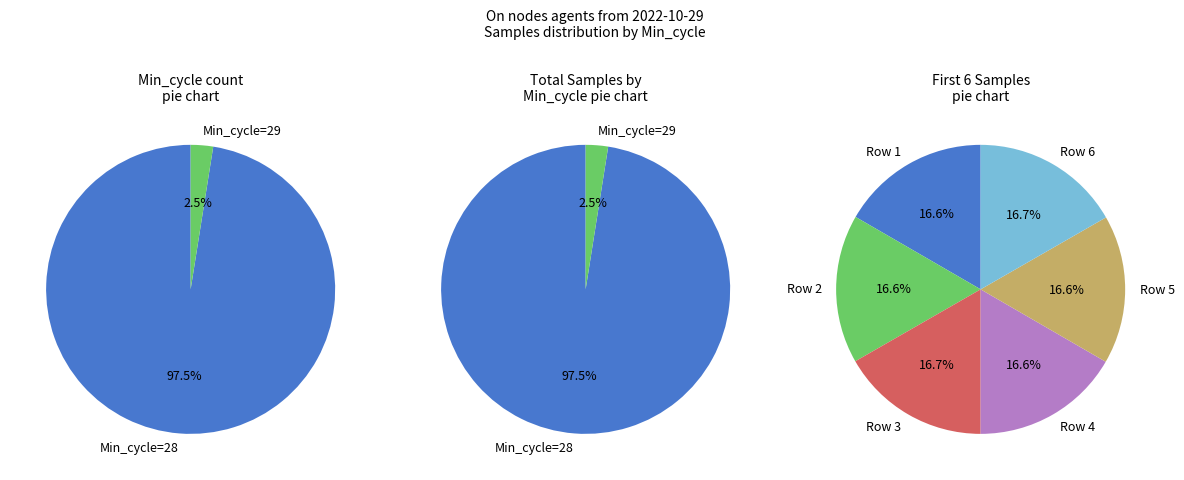

Between 28 and 29, which is larger?

28